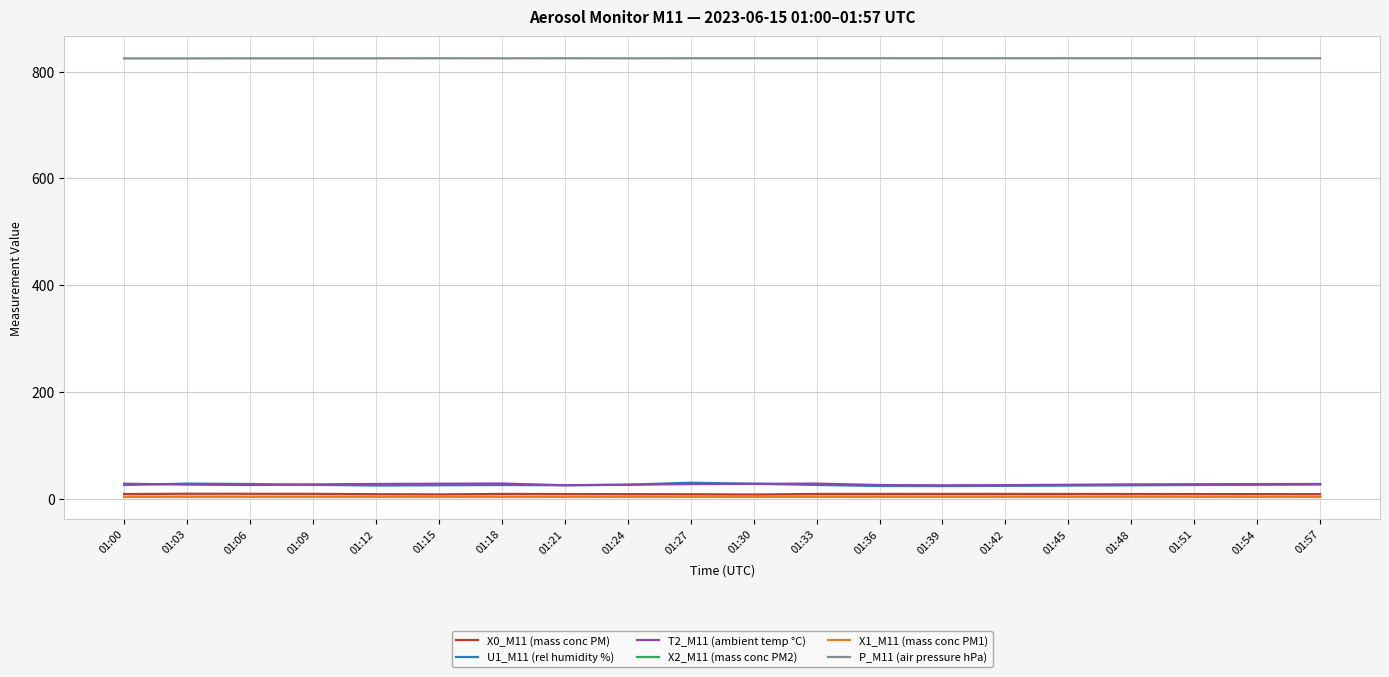

Count the number of data series in this chart.

6